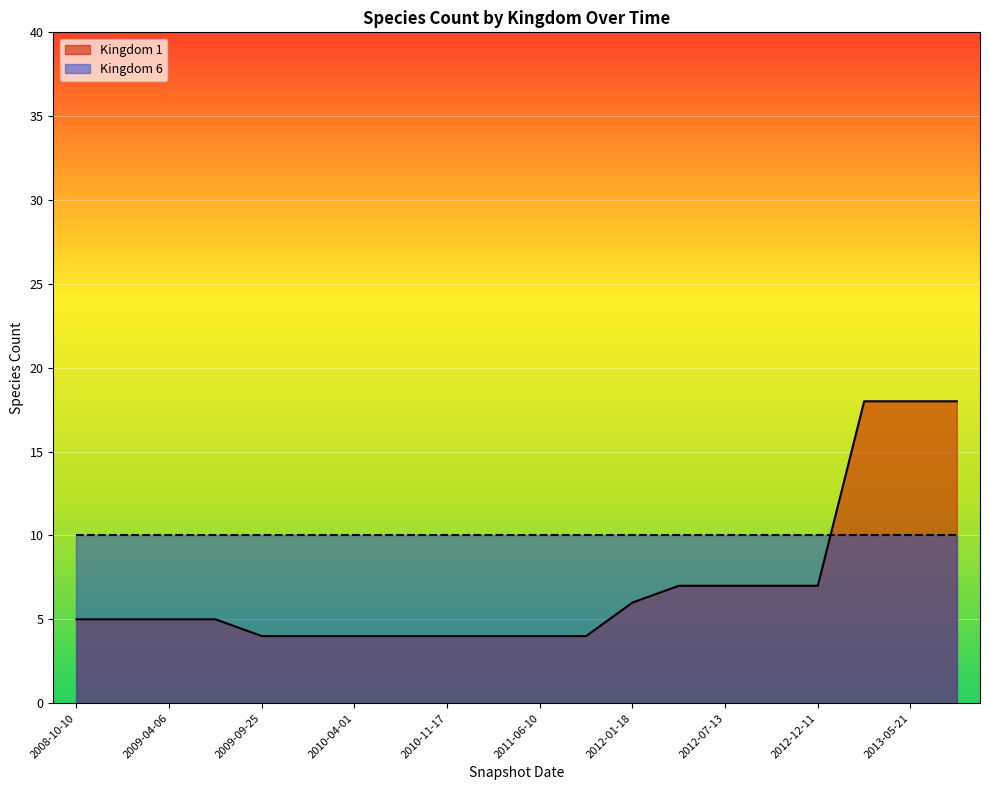

What is the label of the 8th point from the right?

2012-01-18